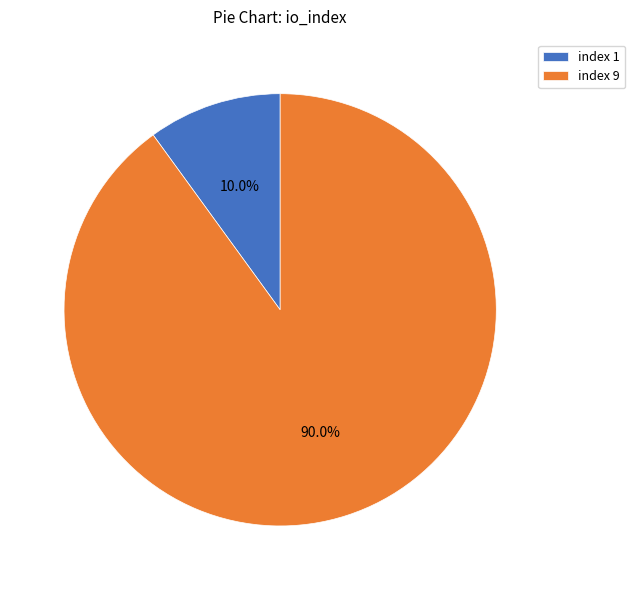

True or false: index 1 accounts for 10% of the total.

True